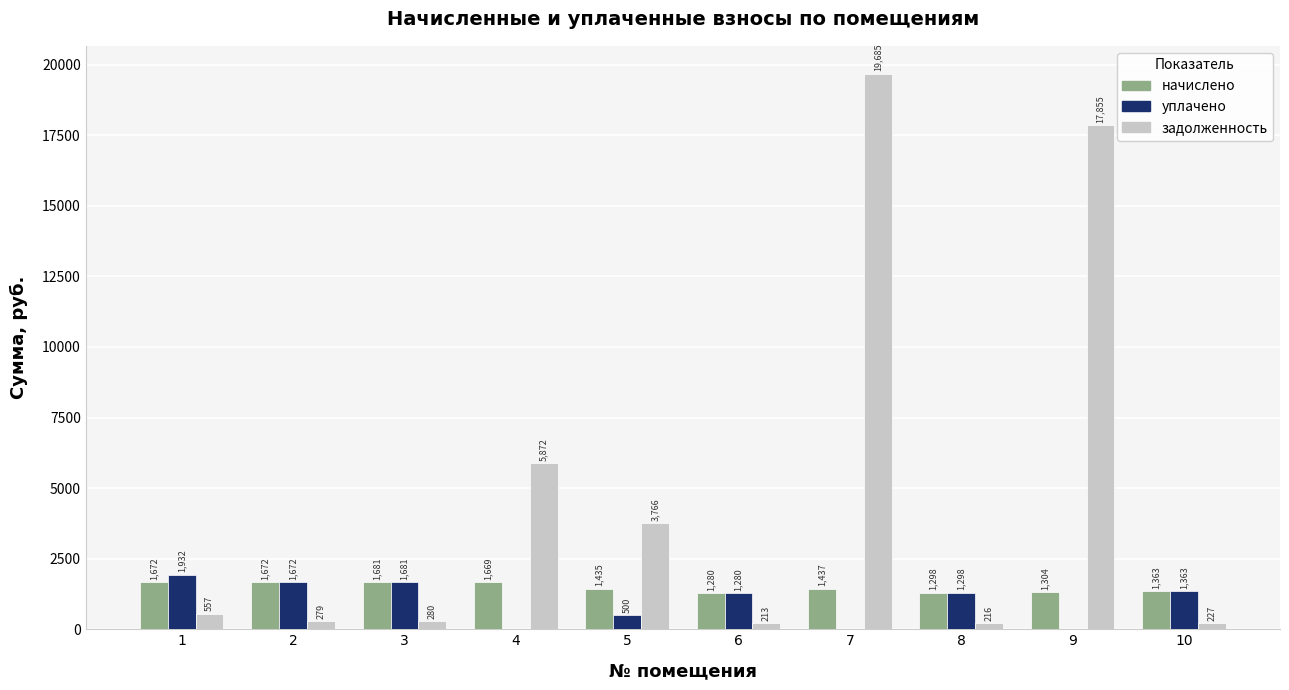

Read the задолженность value at 10.

227.2